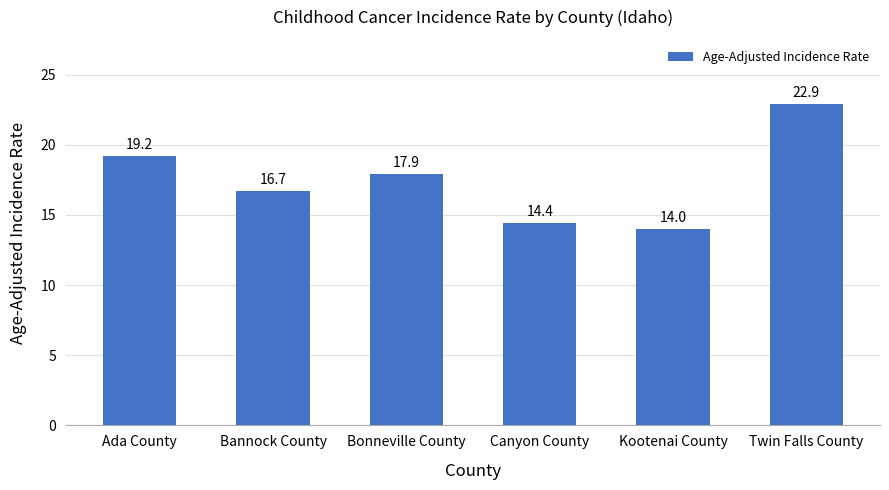

What is the label of the 2nd bar from the left?

Bannock County